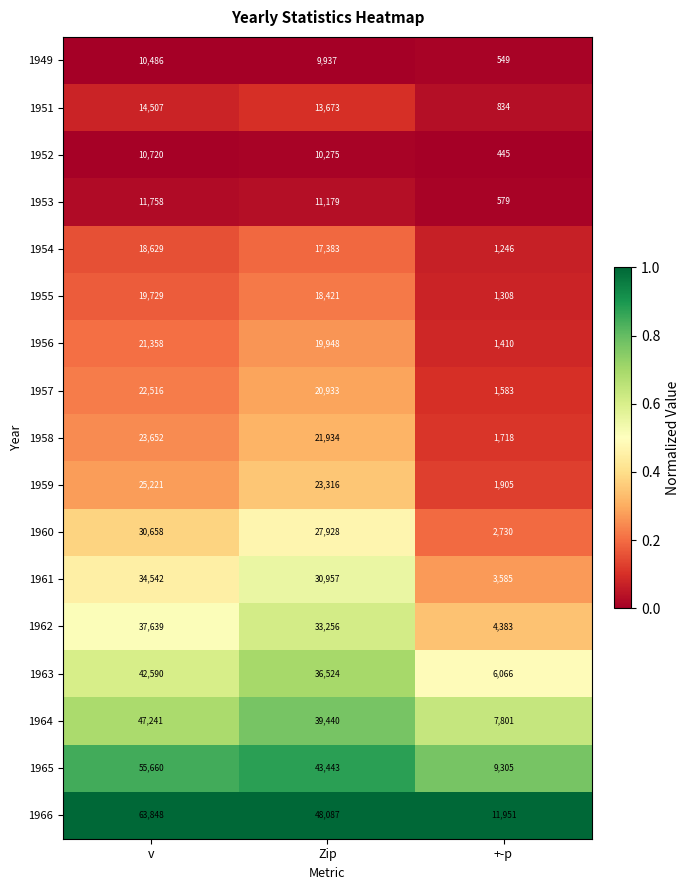

Is the value of 1966 at +-p greater than the value of 1949 at Zip?

Yes